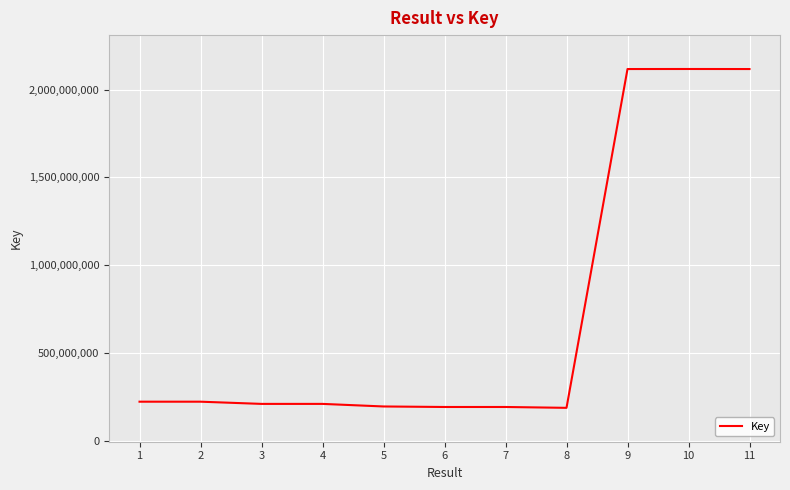

The value at 1 is 222202840. True or false?

True